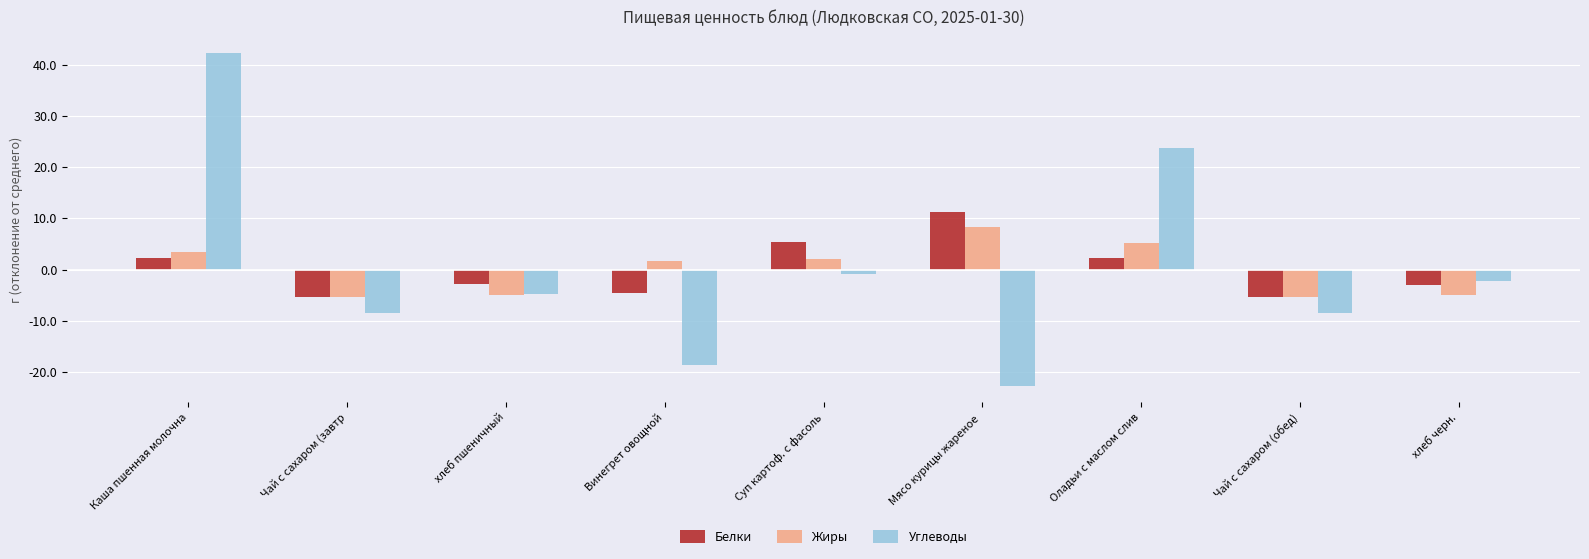

What value does the Жиры series have at хлеб черн.?

-4.9